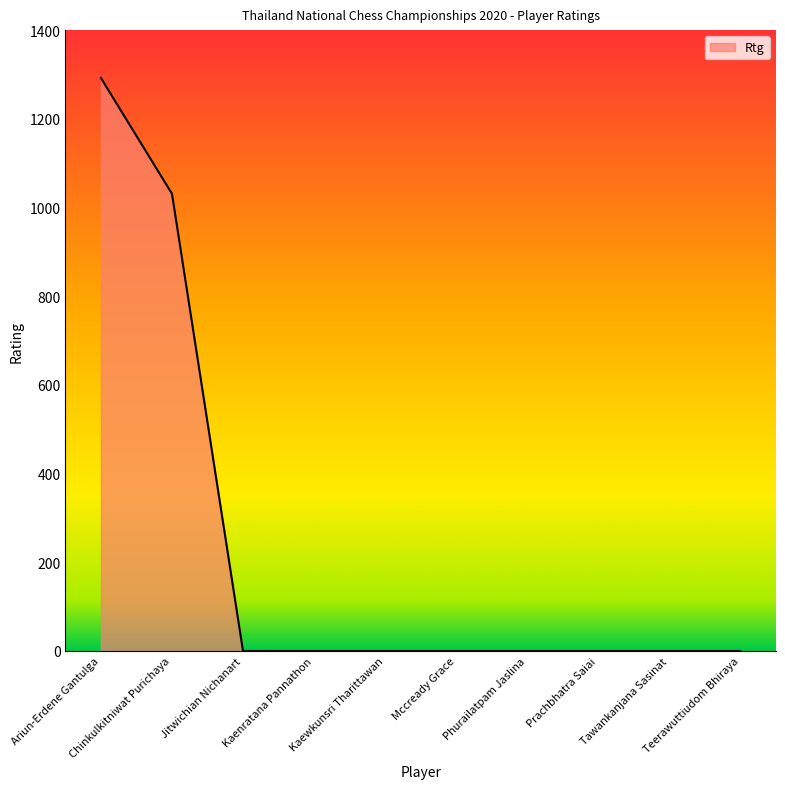

How many lines are shown in the chart?

1